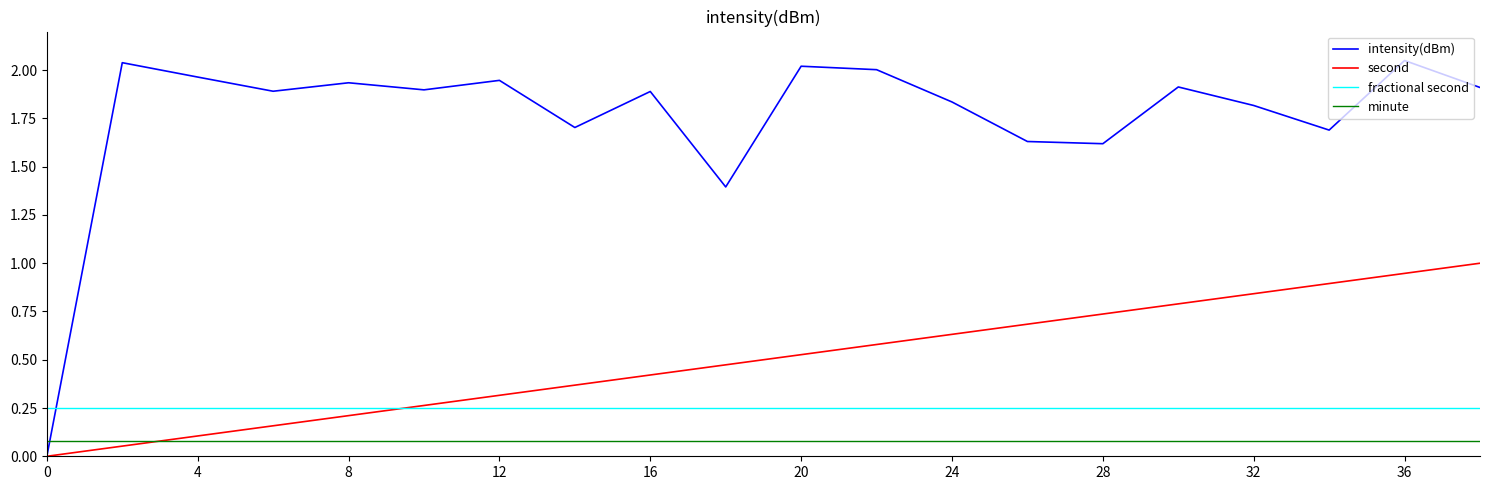

How many values in the intensity(dBm) series are below 1?

1